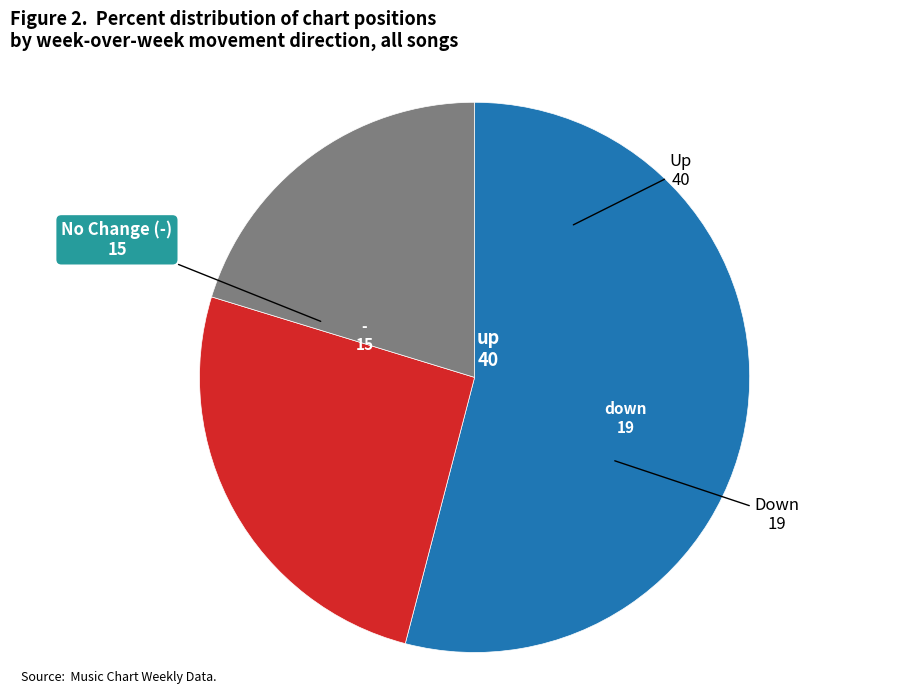

Is there any slice that represents more than half of the pie?

Yes